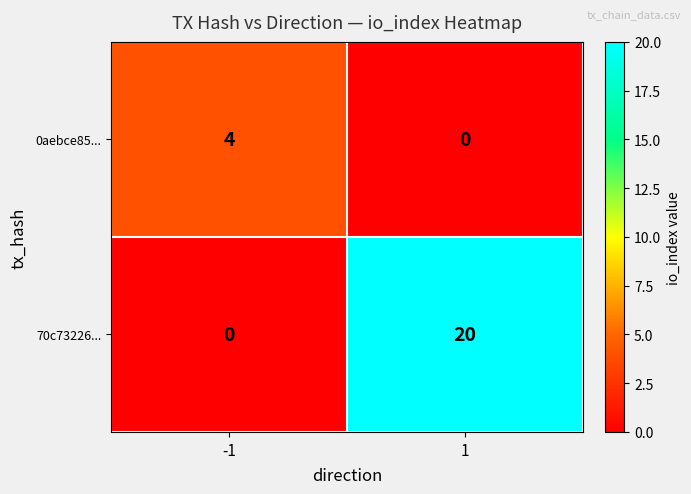

Which series has the largest total across all categories?

70c73226...